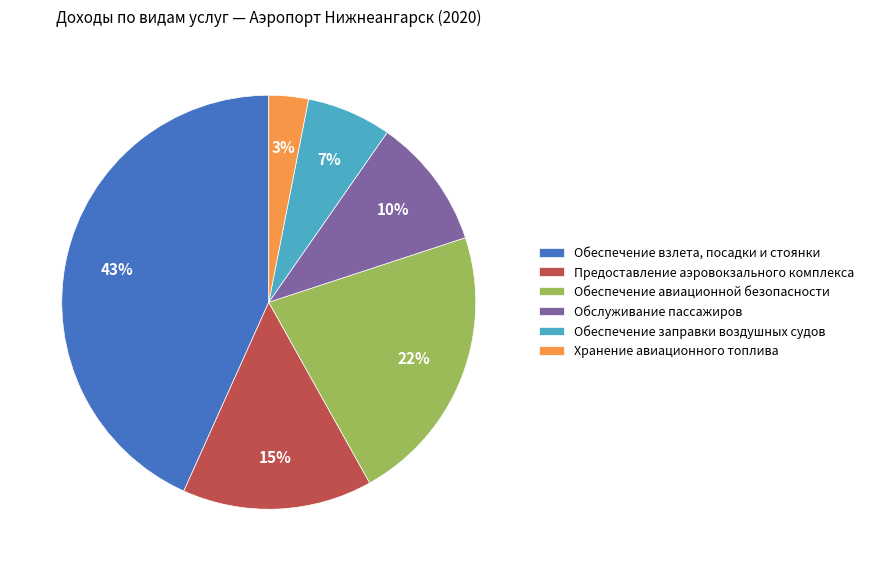

The Обслуживание пассажиров slice represents 10% of the pie. True or false?

True